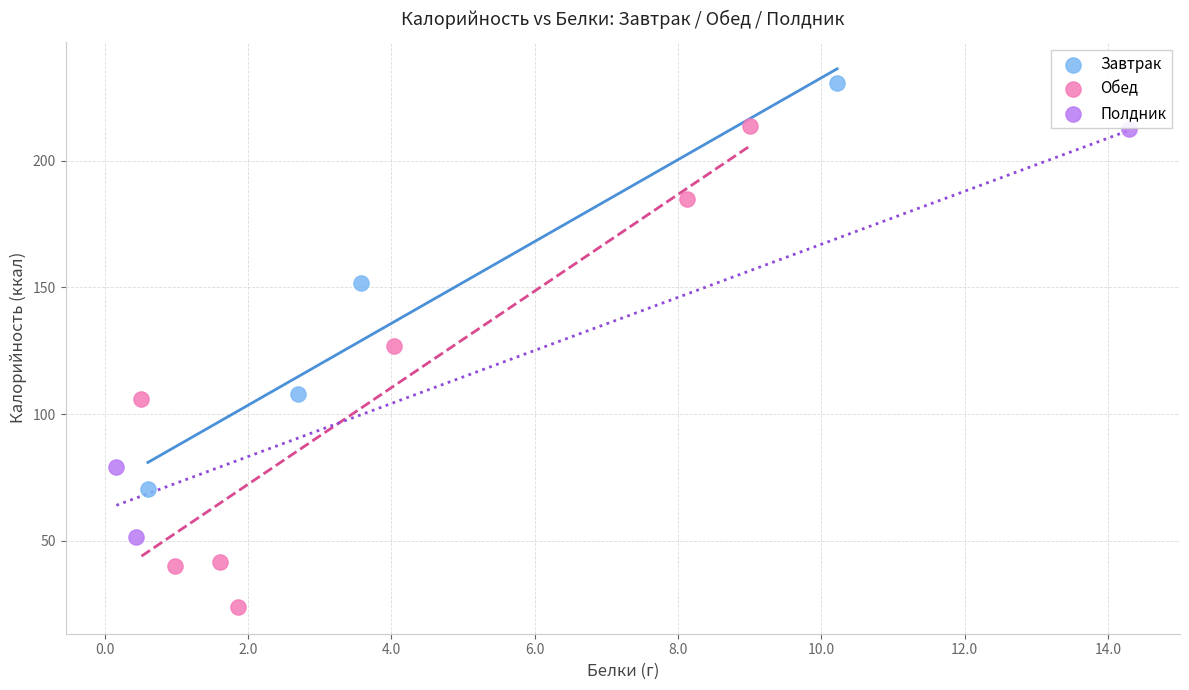

Which series reaches the minimum Y coordinate?

Обед